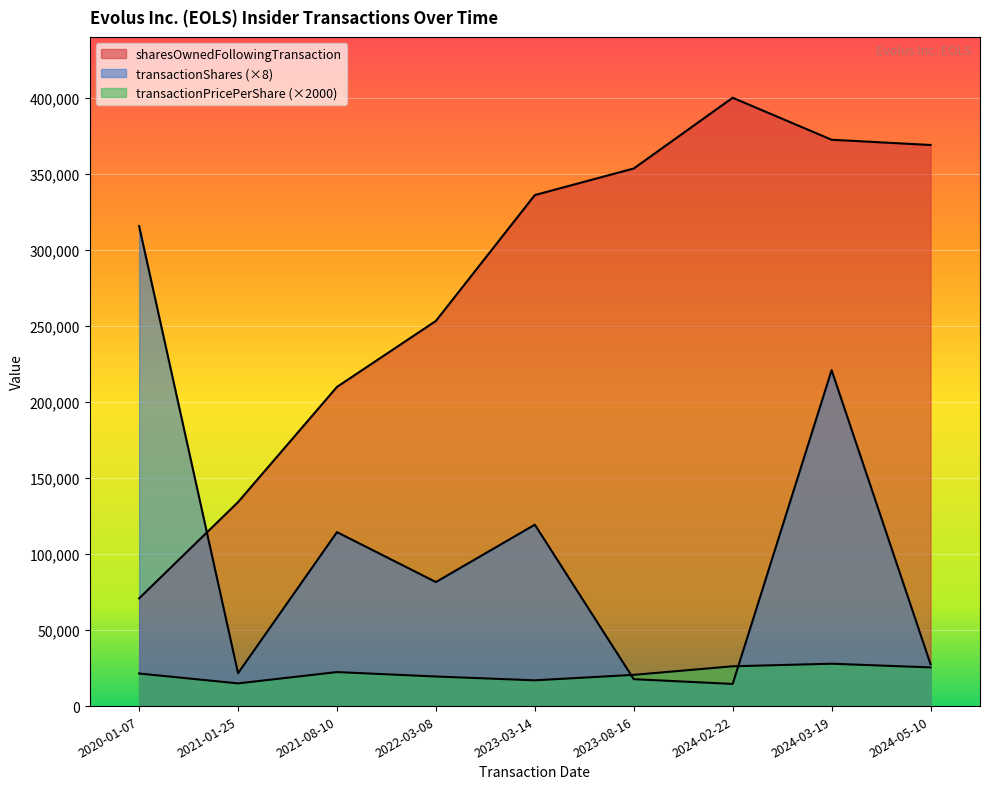

Where do transactionPricePerShare and transactionShares first cross each other?

2023-03-14 and 2023-08-16